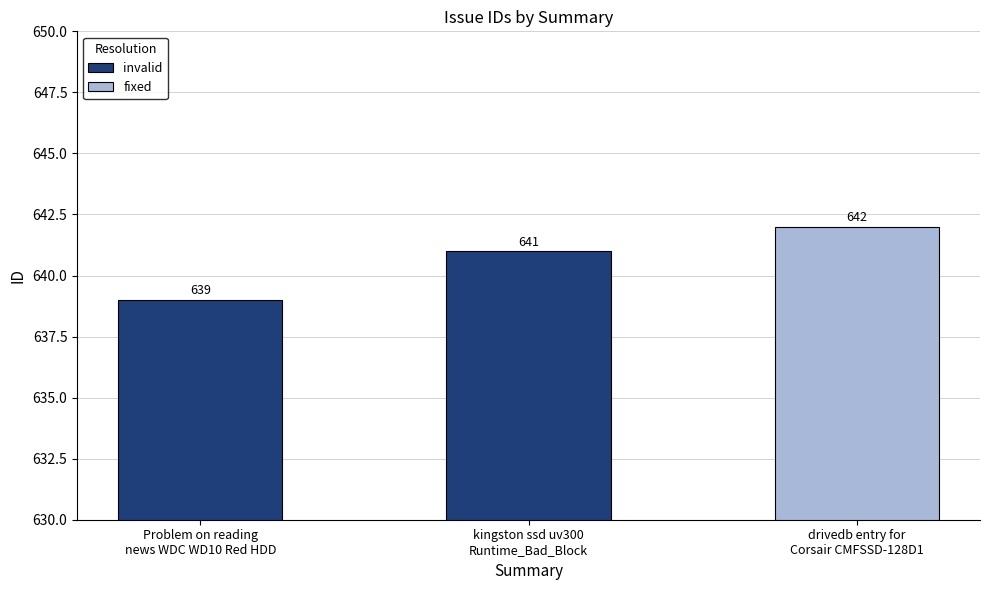

At which label does the data first exceed 641?

drivedb entry for Corsair CMFSSD-128D1